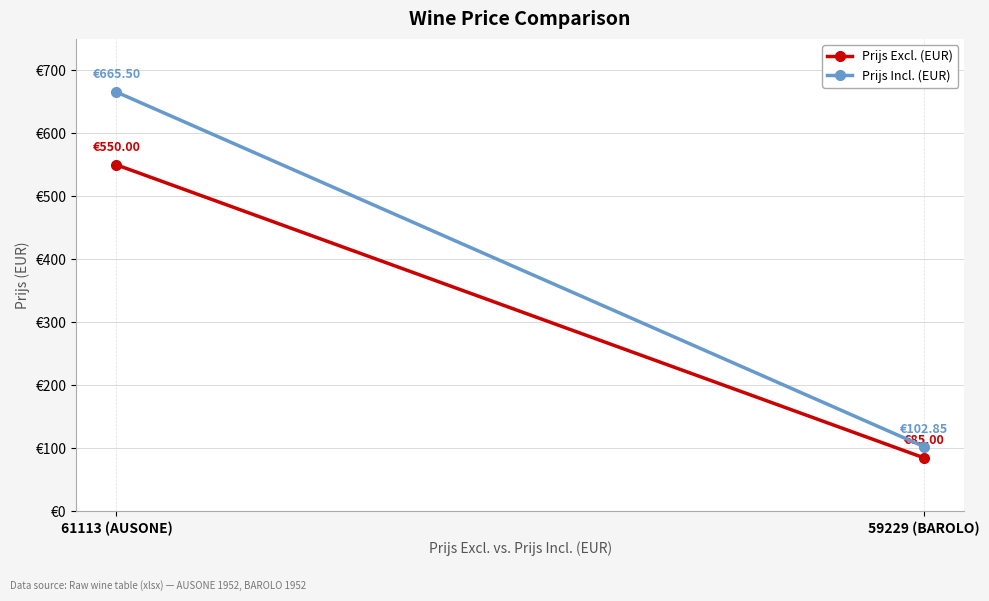

The Prijs Excl. (EUR) series shows 43.4 at 59229 (BAROLO). True or false?

False